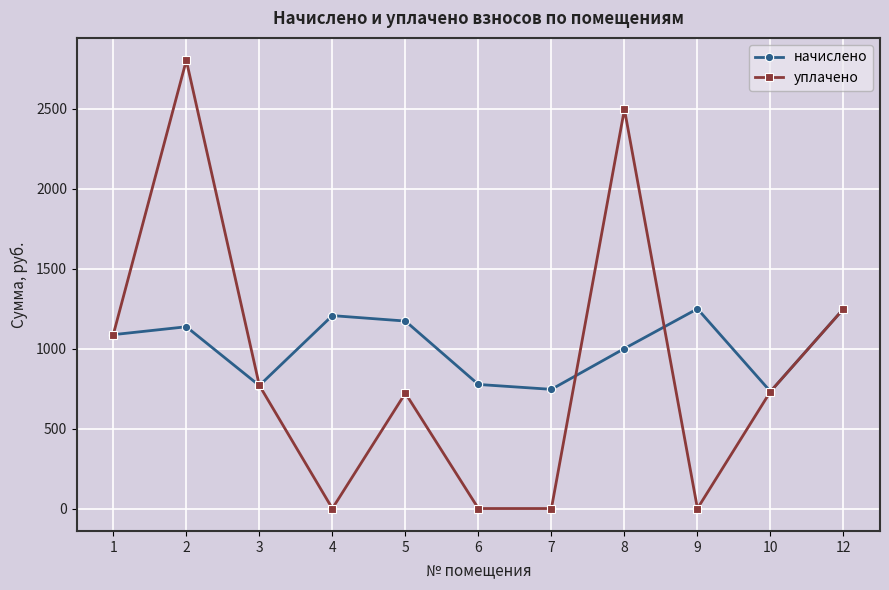

What is the difference between the maximum and minimum values in the начислено series?

517.1